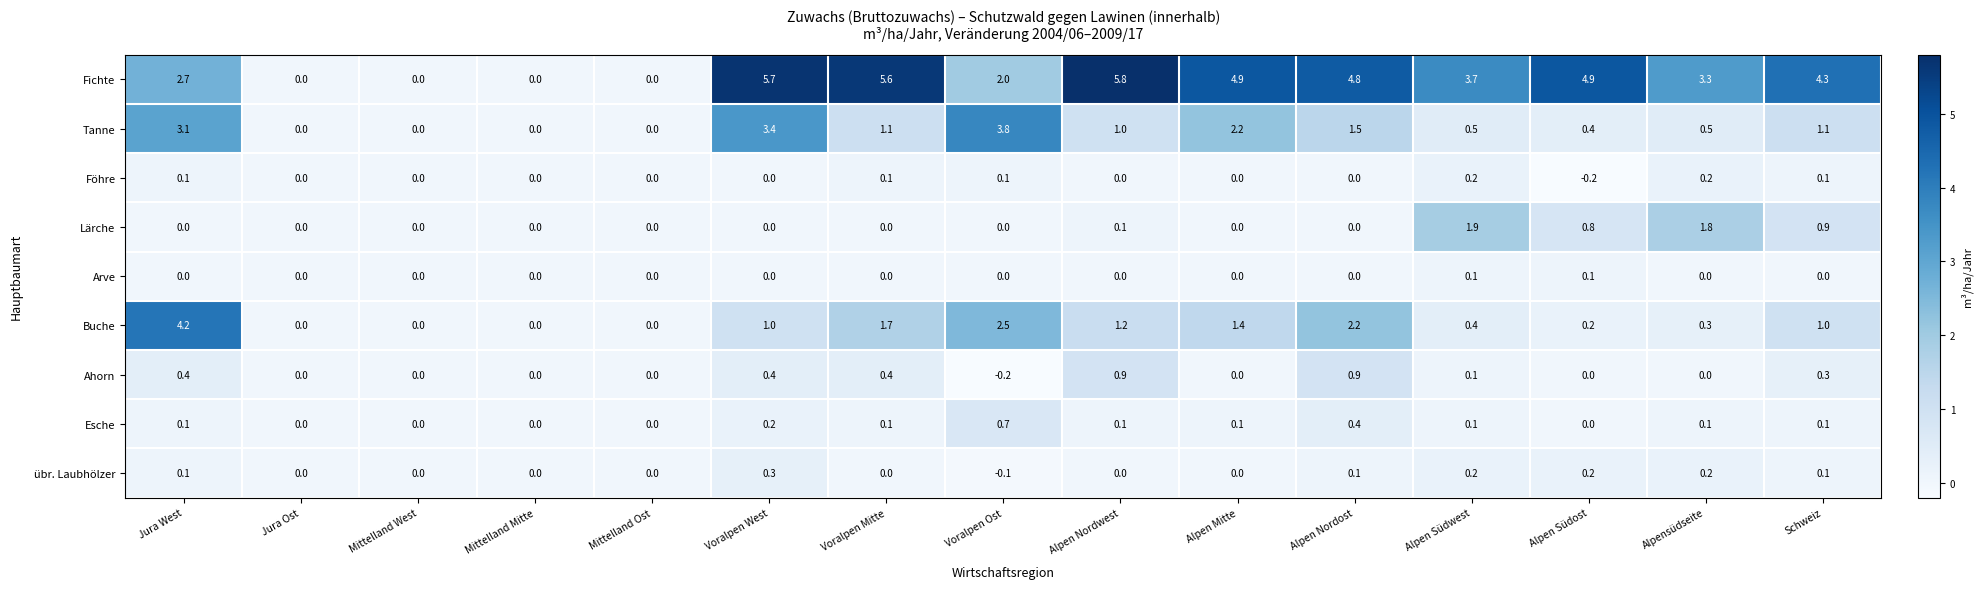

Count the number of data series in this chart.

9